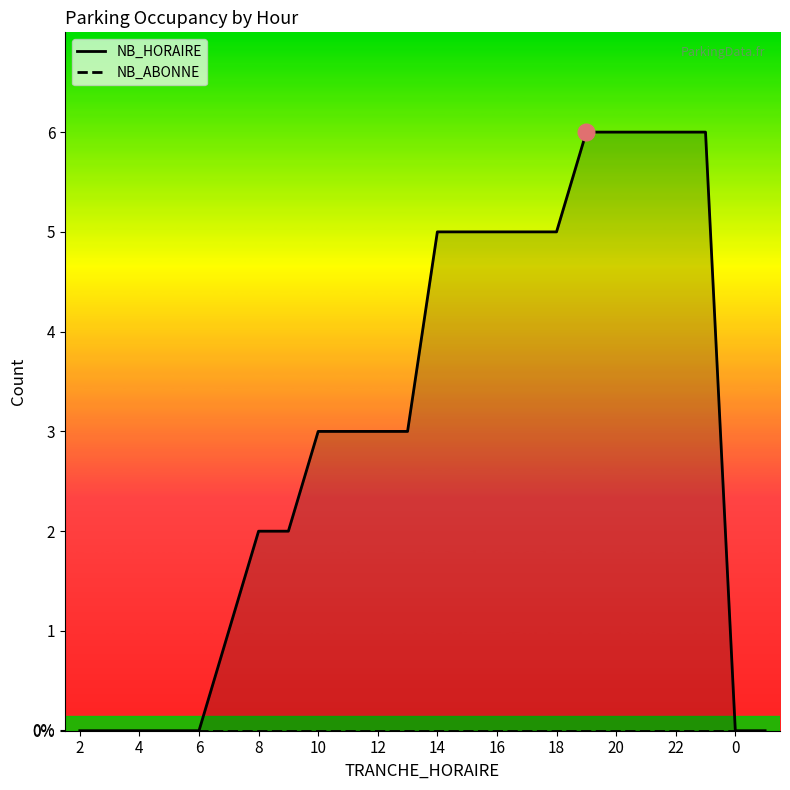

At how many categories does at least one series exceed 4?

10